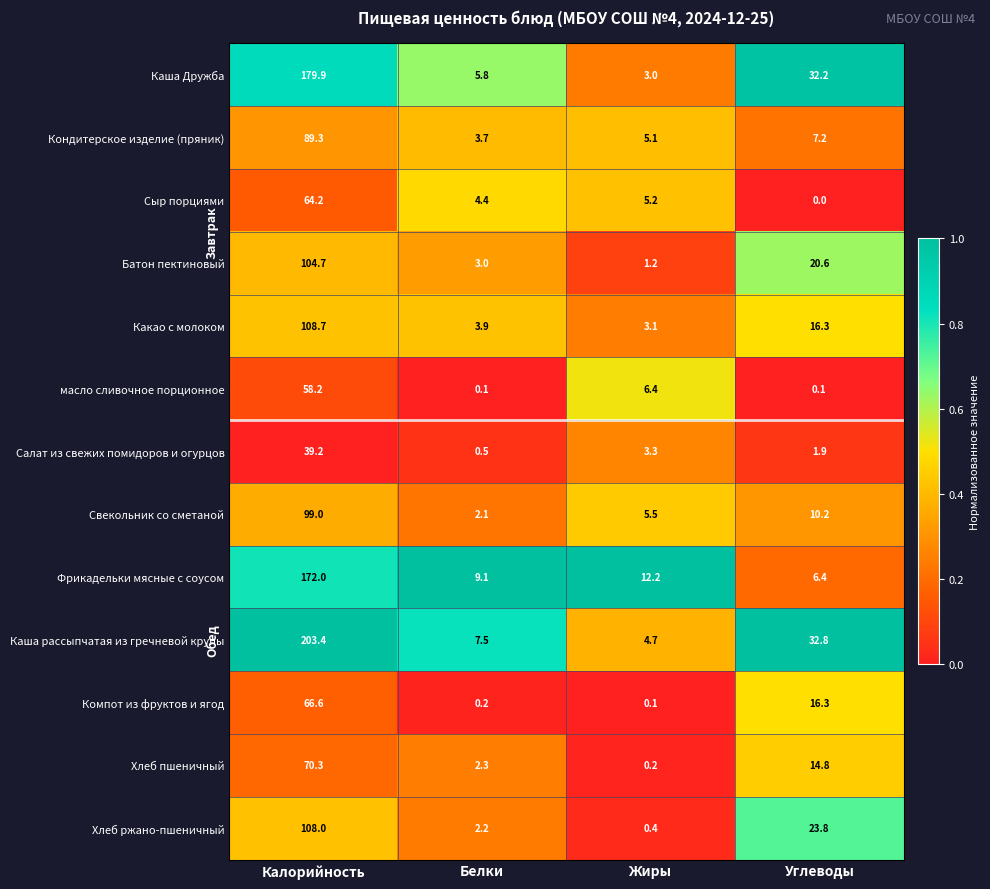

What is the greatest value displayed?

203.4